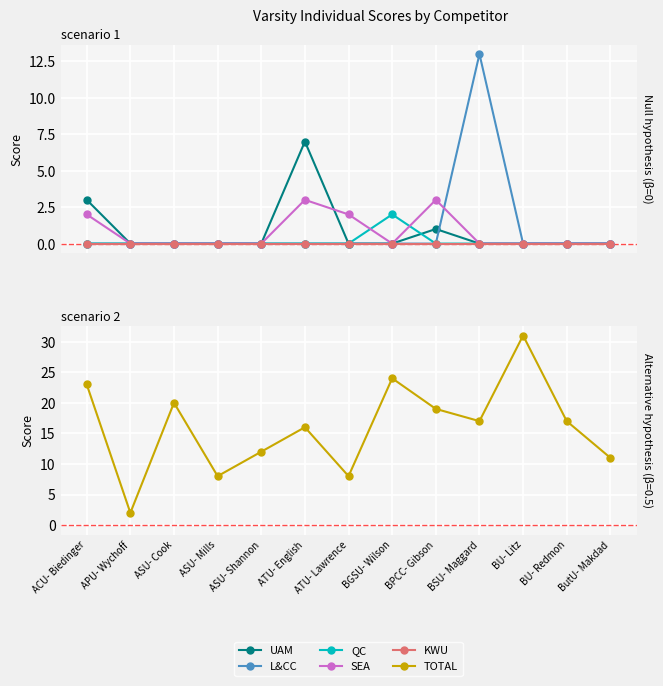

At which label does TOTAL first exceed 17?

ACU- Biedinger